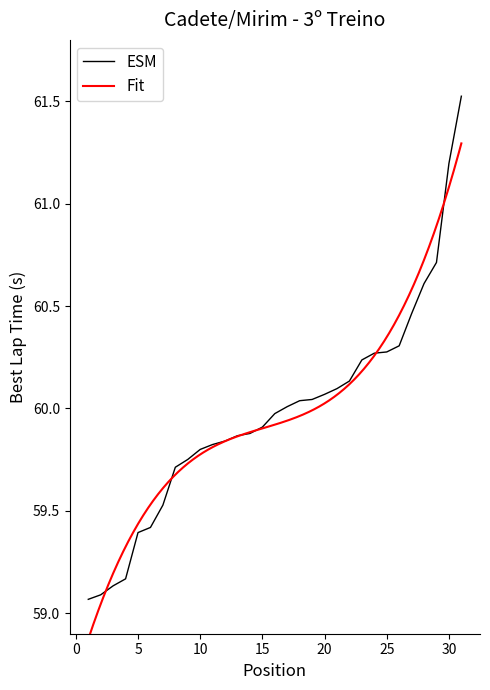

True or false: the data shows 59.1 at 1.

True